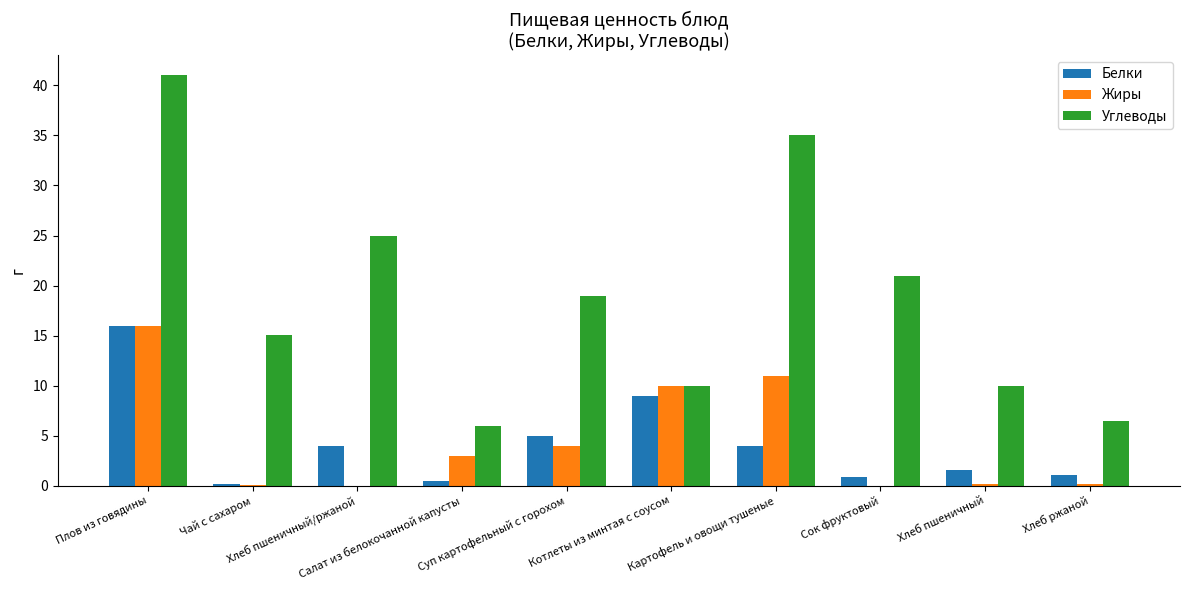

Which series has the largest total across all categories?

Углеводы